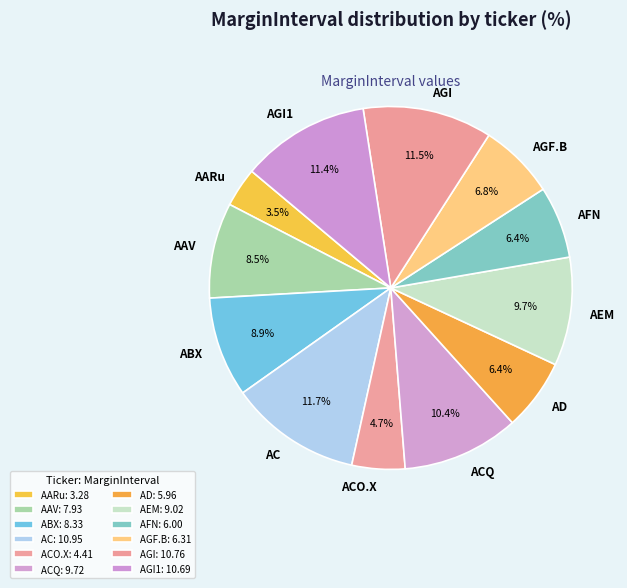

Which has a higher value, AARu or AAV?

AAV